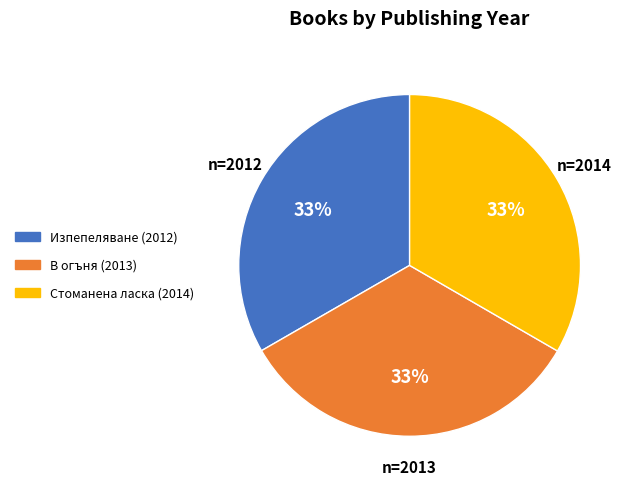

Does any single category account for the majority?

No